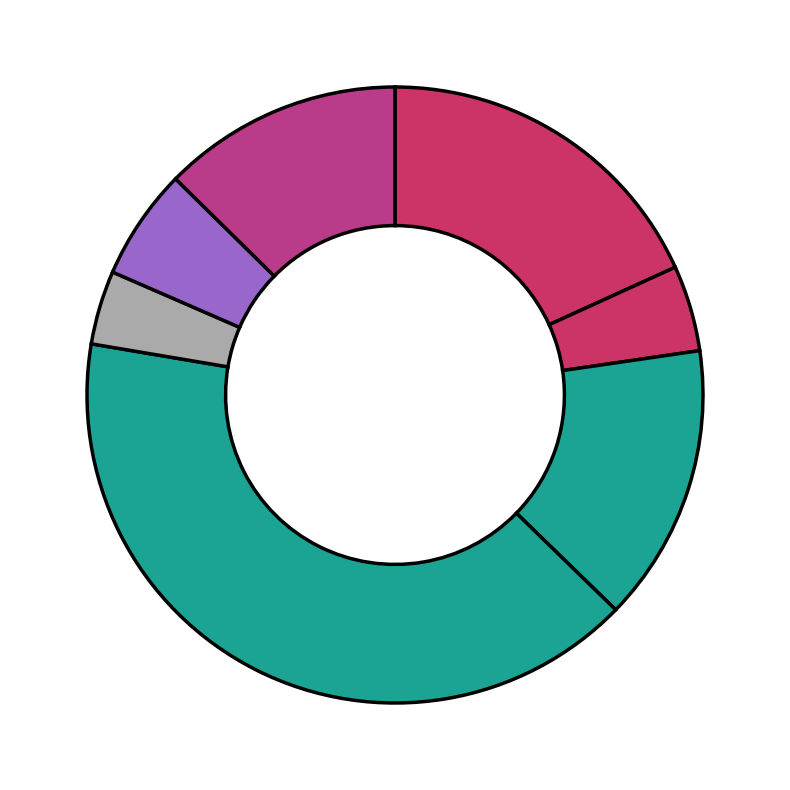

How many segments does this pie chart have?

7